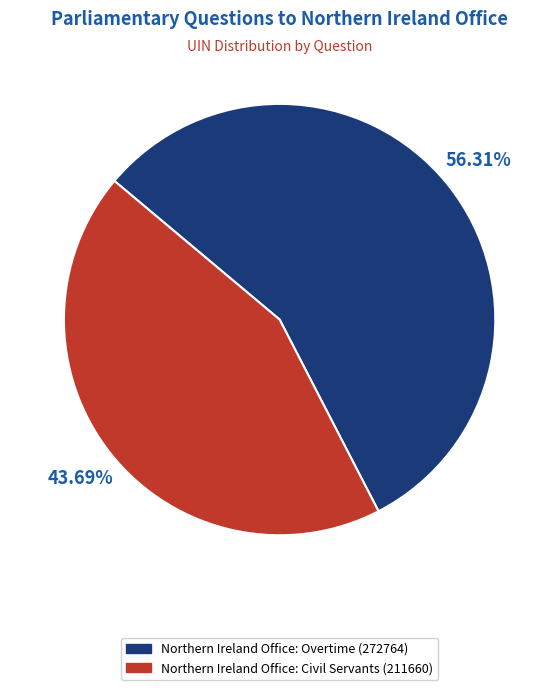

The Northern Ireland Office: Civil Servants (211660) slice represents 29% of the pie. True or false?

False